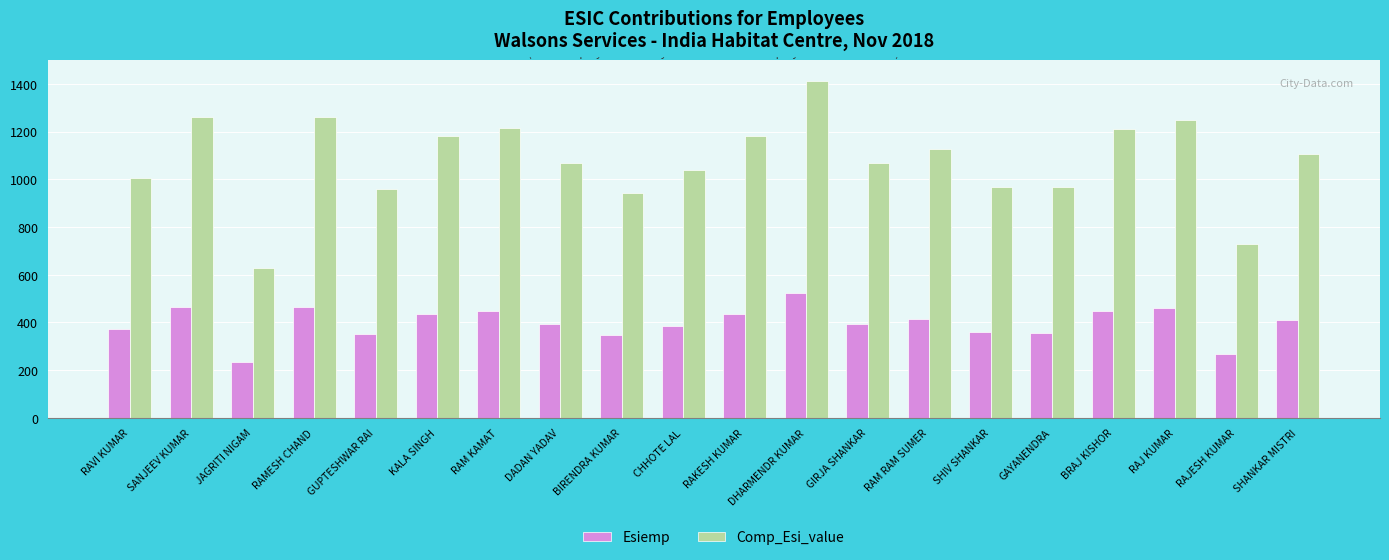

What are all the series names shown in the legend?

Esiemp, Comp_Esi_value